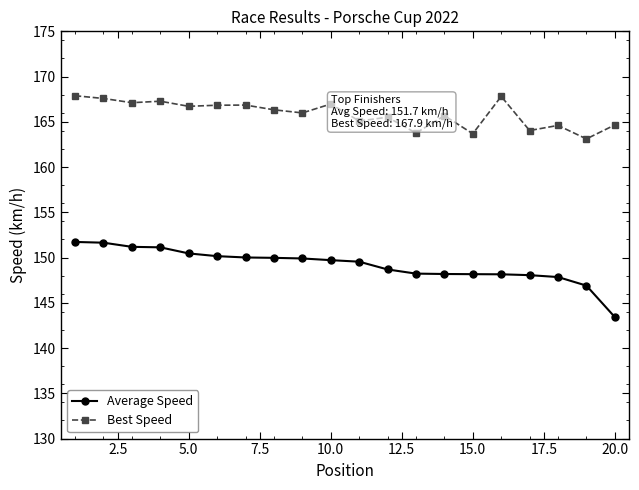

Which series has the largest total across all categories?

Best Speed